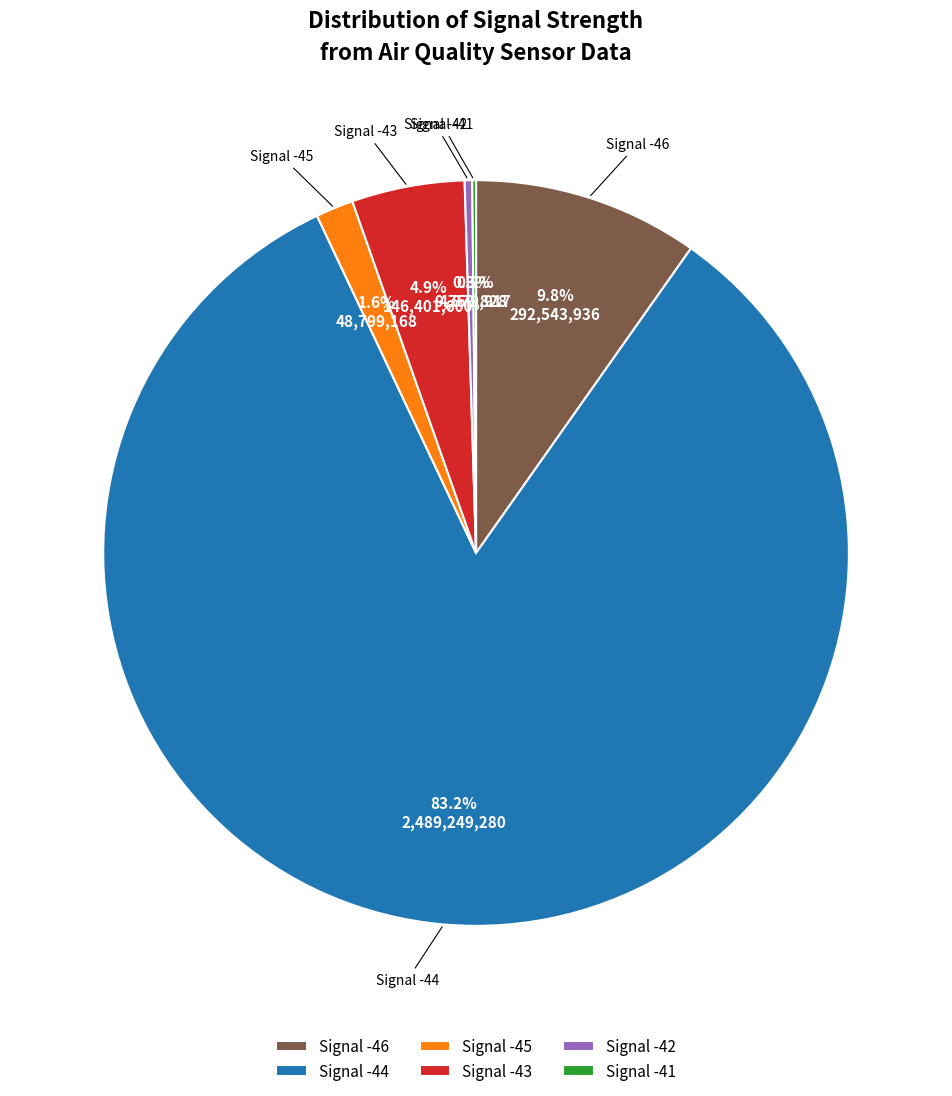

Which category has the biggest portion of the pie?

Signal -44